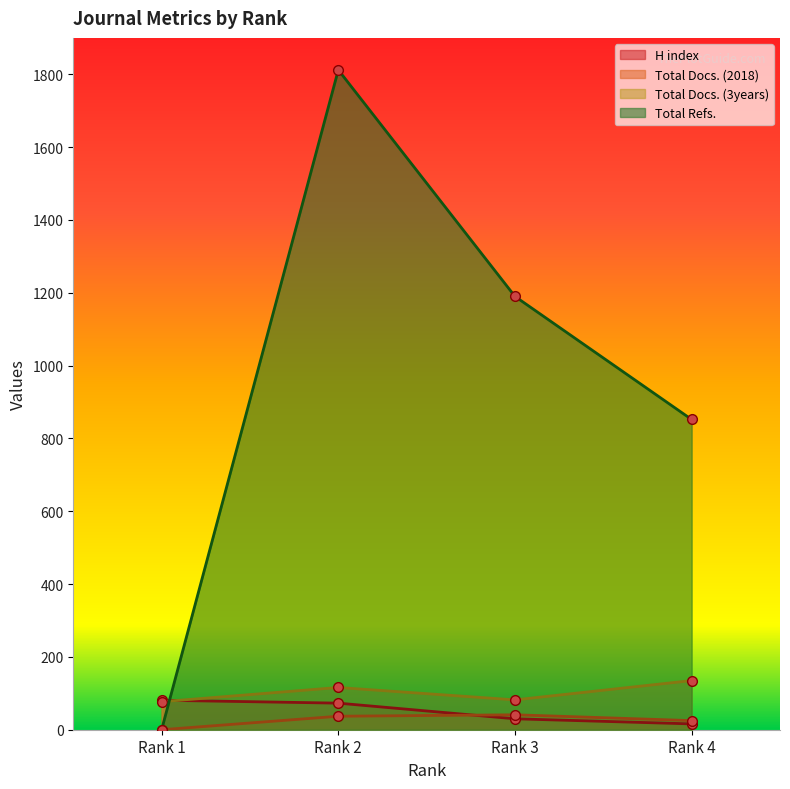

What is the value of the Total Refs. point at the 2nd from the left?

1812